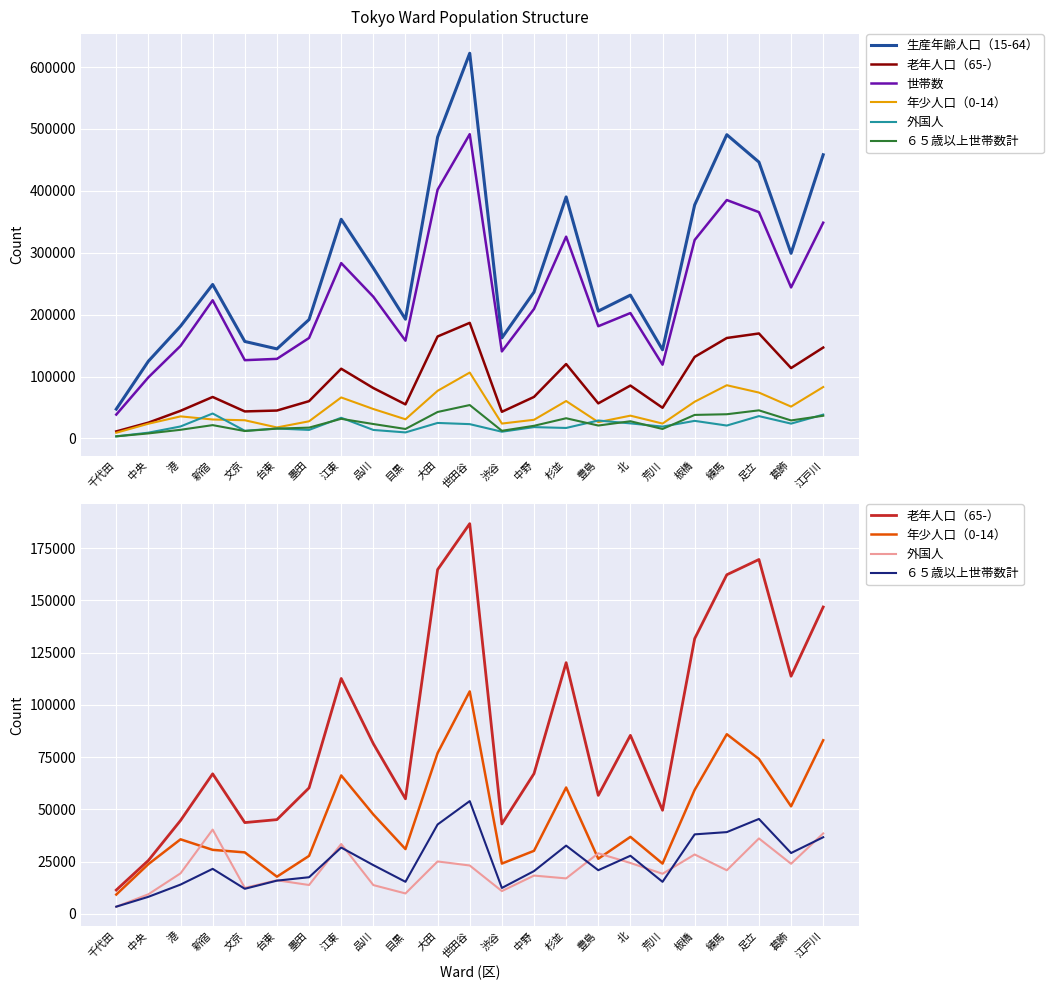

How many interior local valleys does the ６５歳以上世帯数計 series have?

6